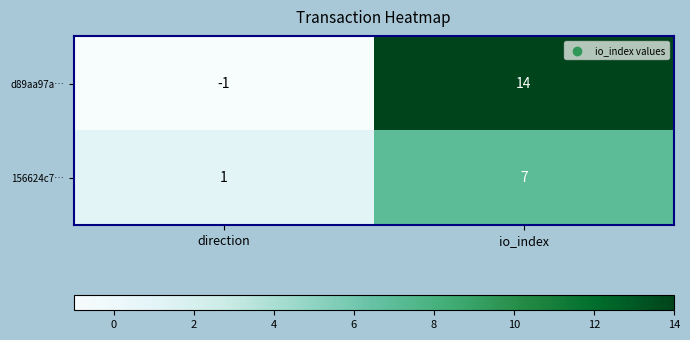

What is the difference between the maximum and minimum values in the 156624c7… series?

6